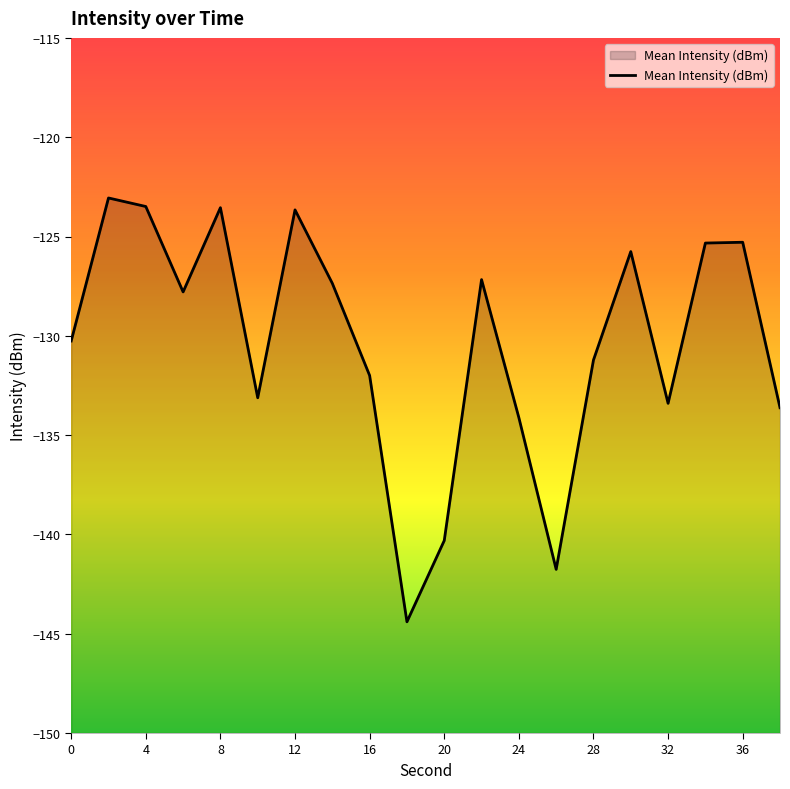

At which category does the data reach its first local valley?

6